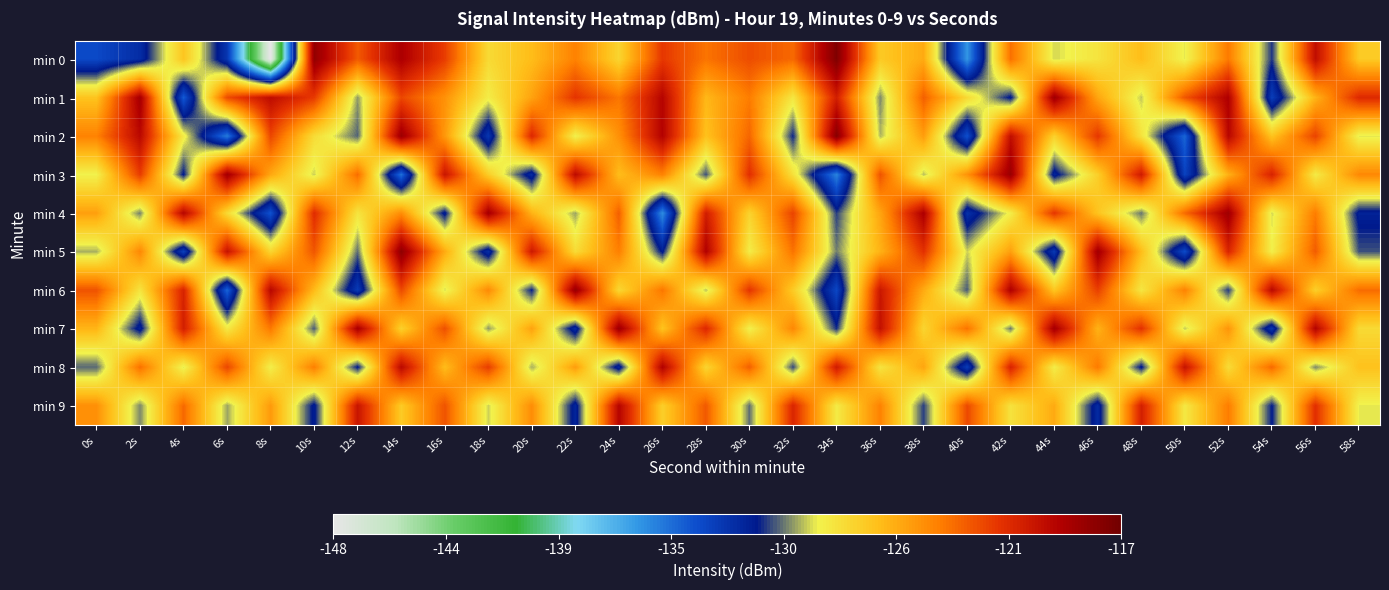

Which has a higher value, 54s or 48s?

48s